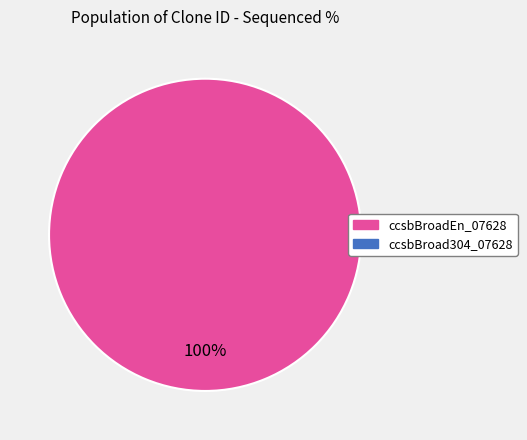

Does any single category account for the majority?

Yes